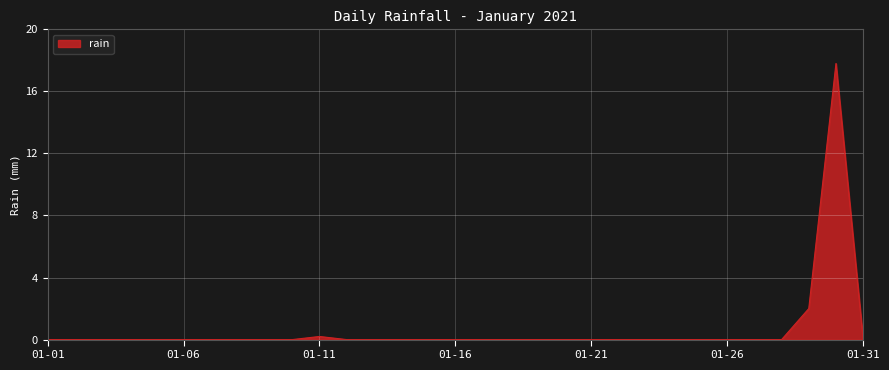

What is the greatest value displayed?

17.8